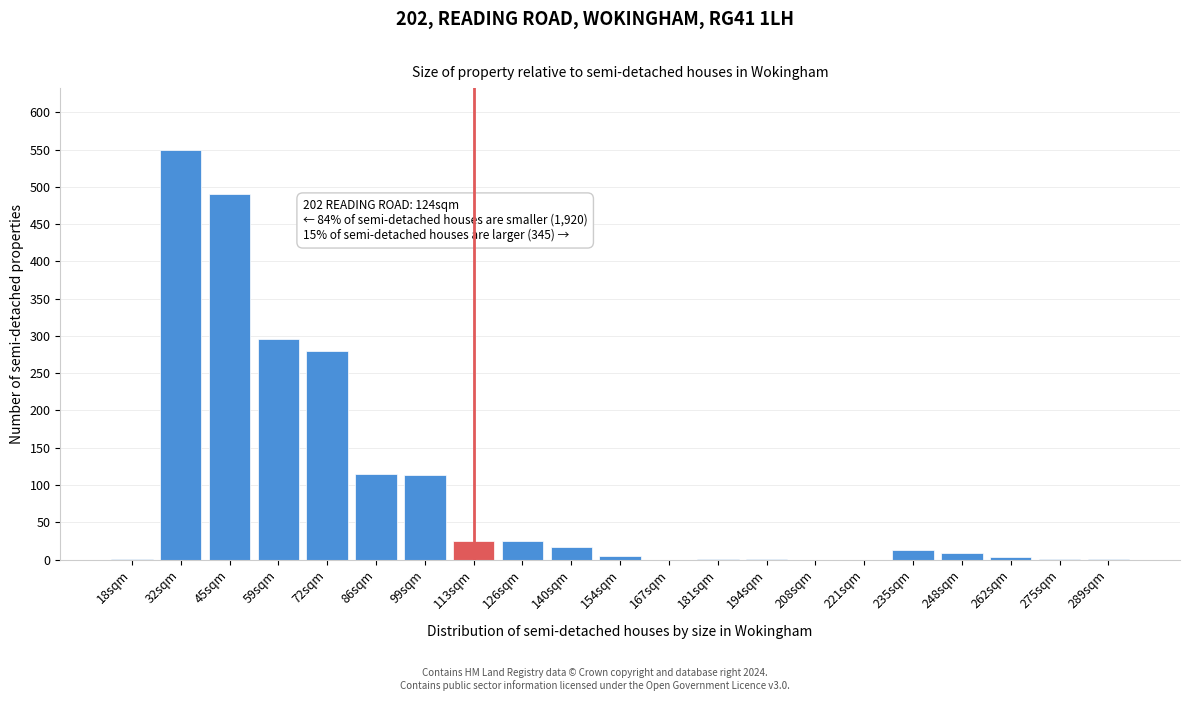

What is the sum of the values at 126sqm and 113sqm?

50.7